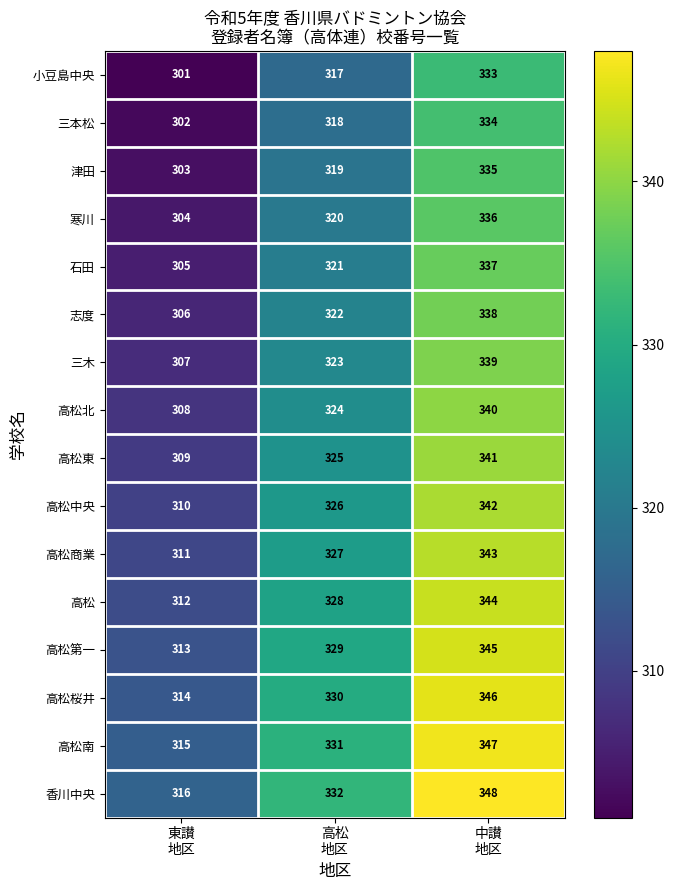

What is the maximum value shown in the chart?

348